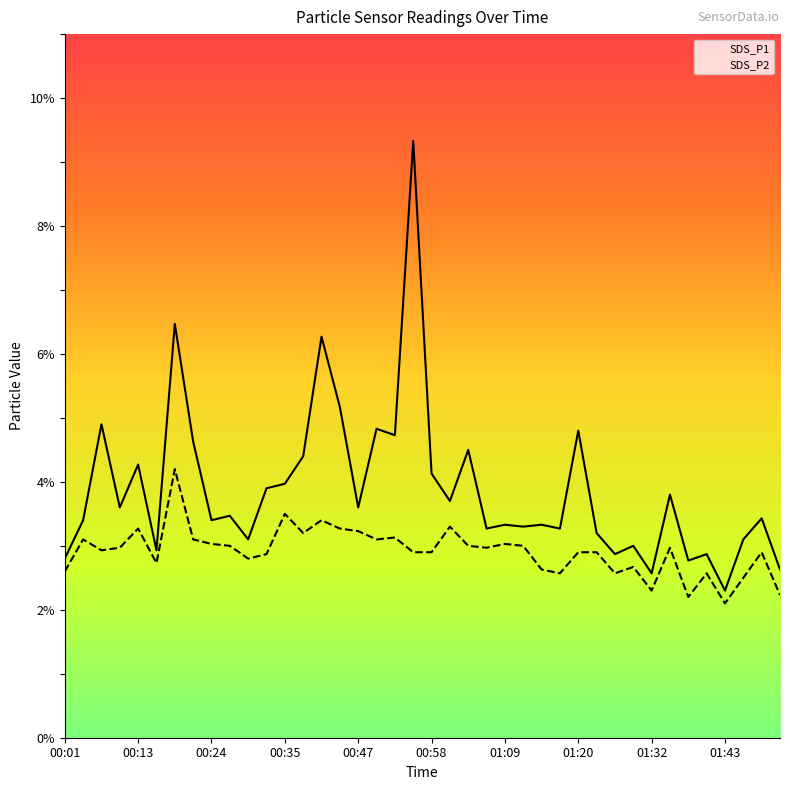

Rank the series by their maximum value, from lowest to highest.

SDS_P2, SDS_P1